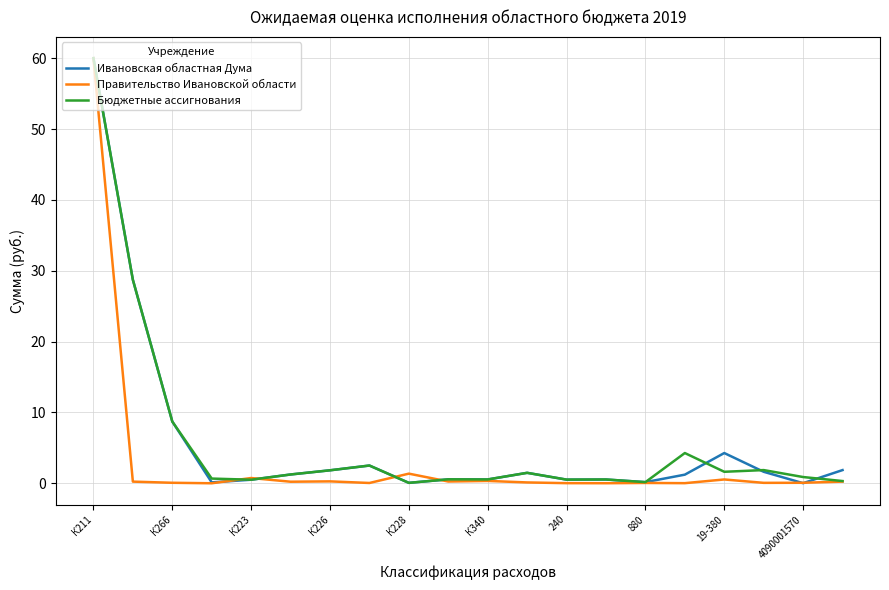

What is the highest value of the Бюджетные ассигнования series?

60.0